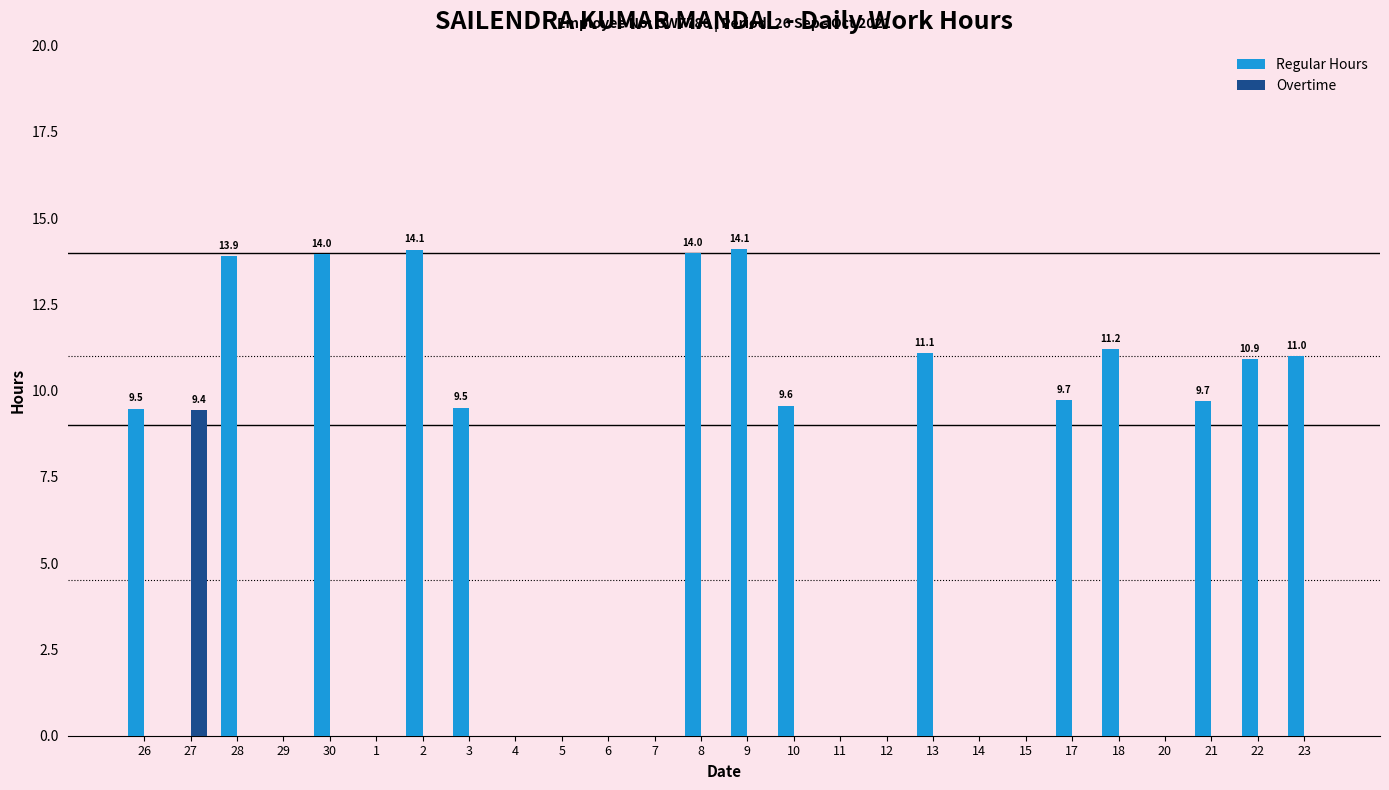

Which series has the widest spread of values?

Regular Hours